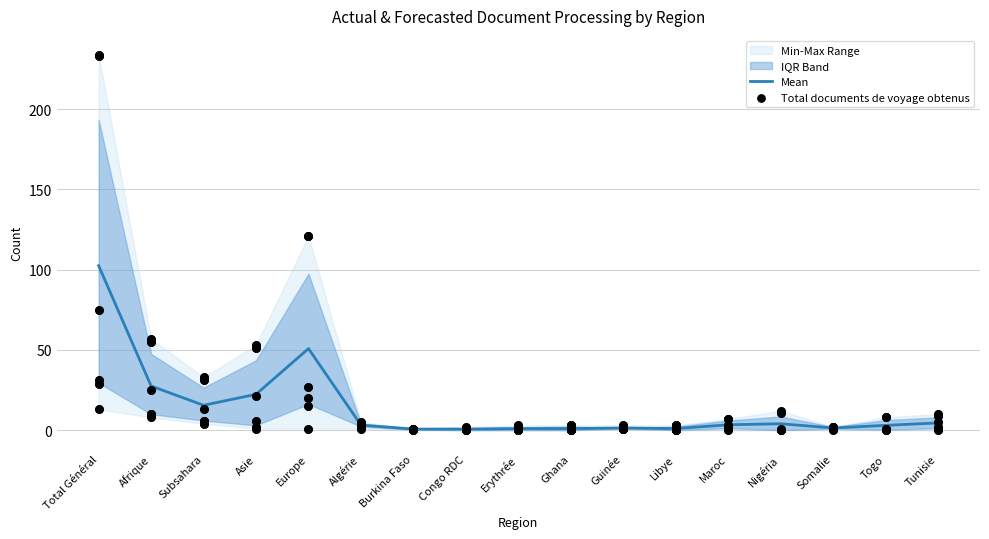

Which series has the largest total across all categories?

Mean